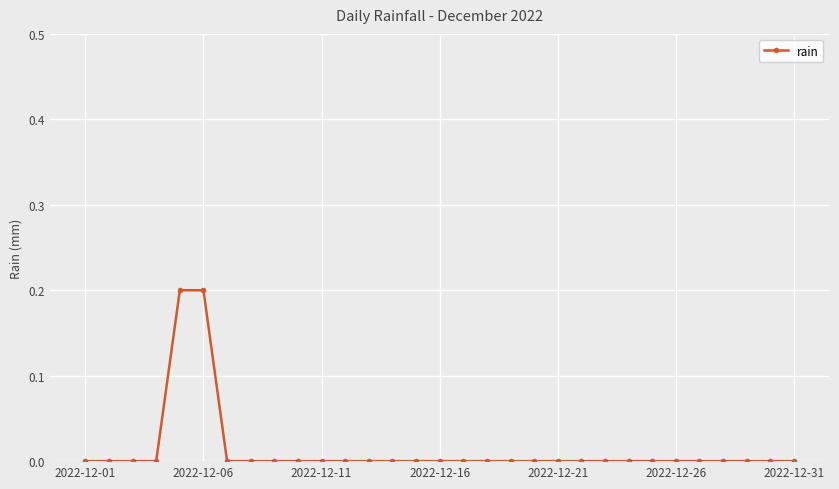

Does the chart have visible grid lines?

Yes